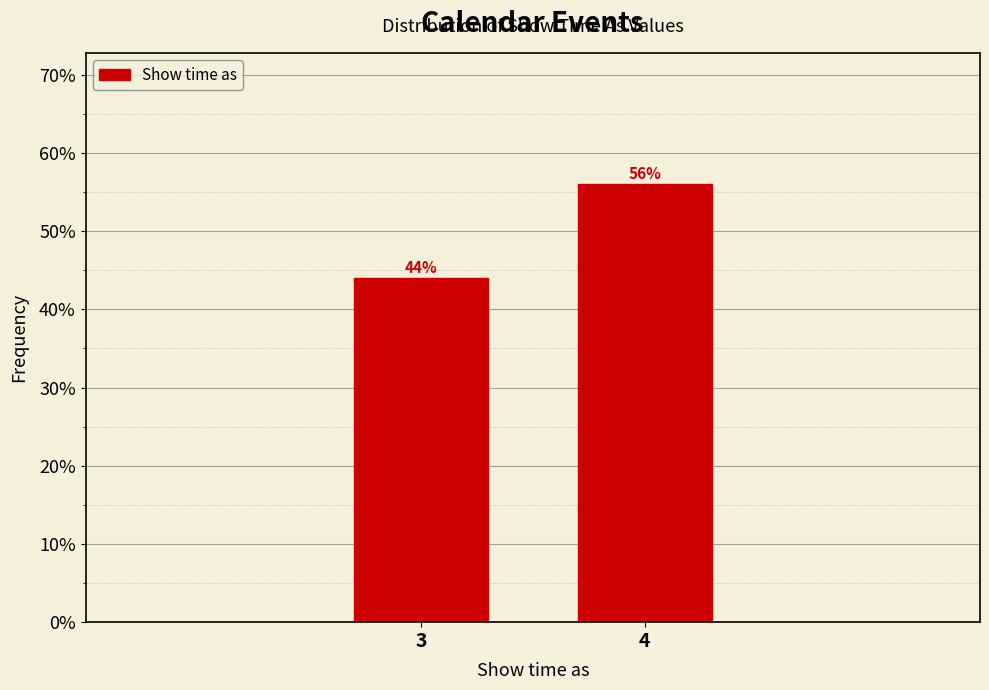

Reading left to right, extract all data points from this chart.

44.0	56.0